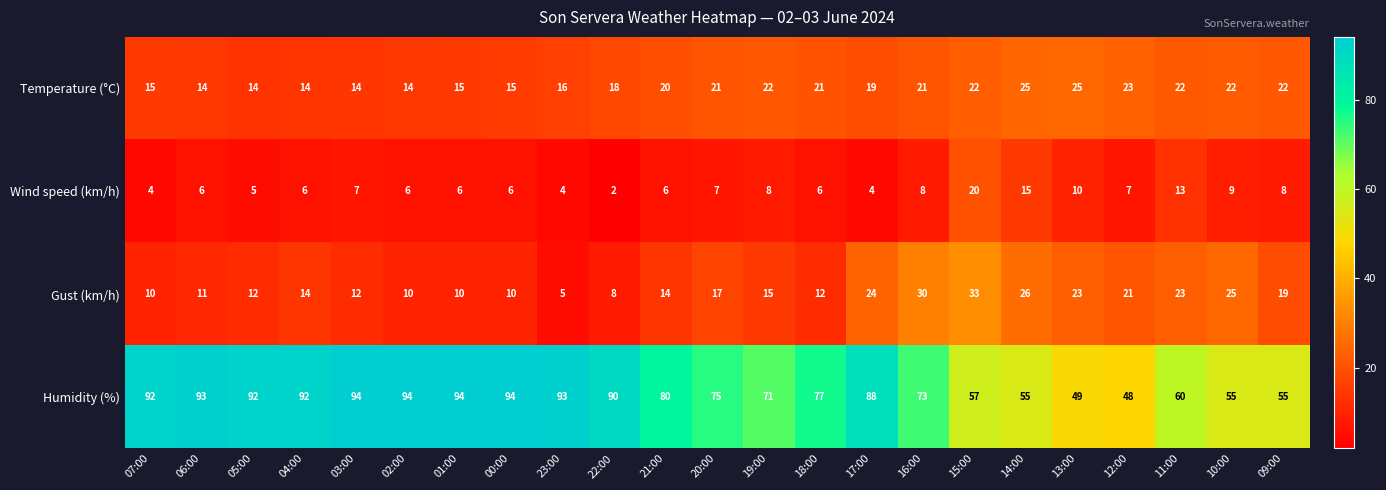

At which label is Gust (km/h) closest to 19?

09:00